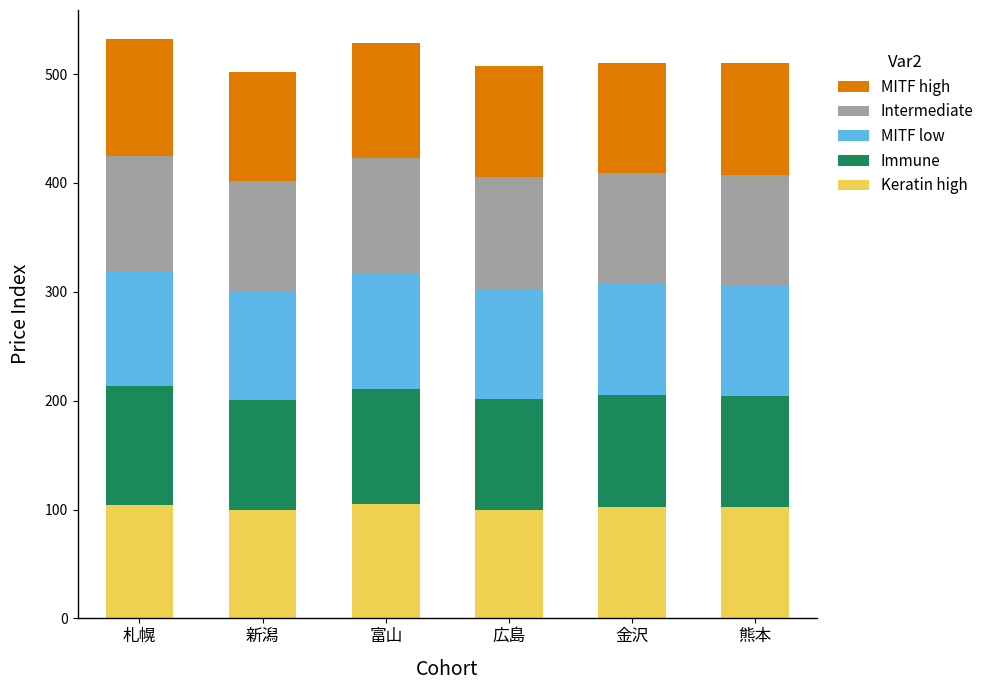

What are all the series names shown in the legend?

MITF high, Intermediate, MITF low, Immune, Keratin high